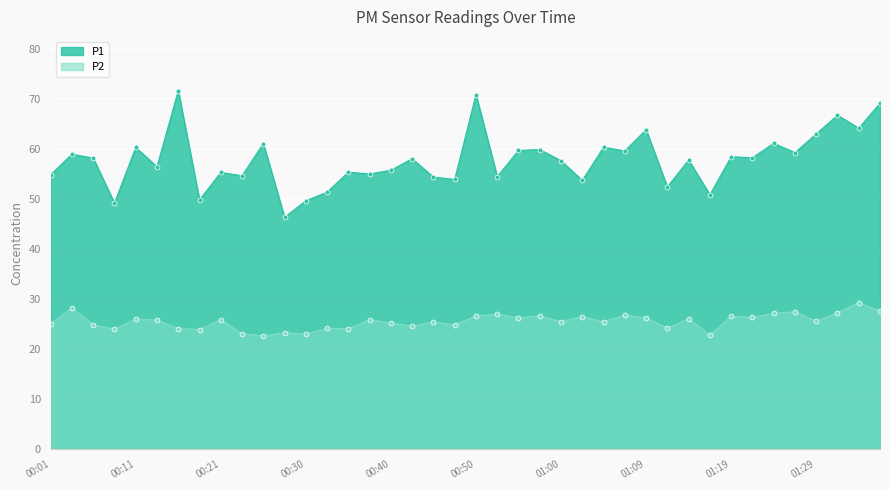

Reading left to right, extract all data points from this chart.

P1: 00:01=54.9	00:03=59.0	00:06=58.2	00:08=49.2	00:11=60.3	00:13=56.5	00:16=71.7	00:18=49.8	00:21=55.3	00:23=54.7	00:26=61.1	00:28=46.4	00:30=49.7	00:33=51.4	00:35=55.4	00:38=55.0	00:40=55.8	00:43=58.1	00:45=54.4	00:47=53.9	00:50=70.9	00:52=54.5	00:55=59.7	00:57=59.9	01:00=57.7	01:02=53.7	01:04=60.4	01:07=59.6	01:09=63.9	01:12=52.4	01:14=57.8	01:17=50.9	01:19=58.5	01:22=58.3	01:24=61.1	01:26=59.3	01:29=63.0	01:31=66.8	01:34=64.2	01:36=69.2
P2: 00:01=25.1	00:03=28.3	00:06=24.9	00:08=24.0	00:11=26.0	00:13=25.8	00:16=24.1	00:18=23.9	00:21=25.9	00:23=23.1	00:26=22.7	00:28=23.3	00:30=23.0	00:33=24.2	00:35=24.1	00:38=25.9	00:40=25.2	00:43=24.6	00:45=25.5	00:47=24.9	00:50=26.7	00:52=27.0	00:55=26.3	00:57=26.7	01:00=25.5	01:02=26.5	01:04=25.5	01:07=26.8	01:09=26.3	01:12=24.2	01:14=26.1	01:17=22.8	01:19=26.6	01:22=26.4	01:24=27.2	01:26=27.5	01:29=25.6	01:31=27.3	01:34=29.3	01:36=27.6